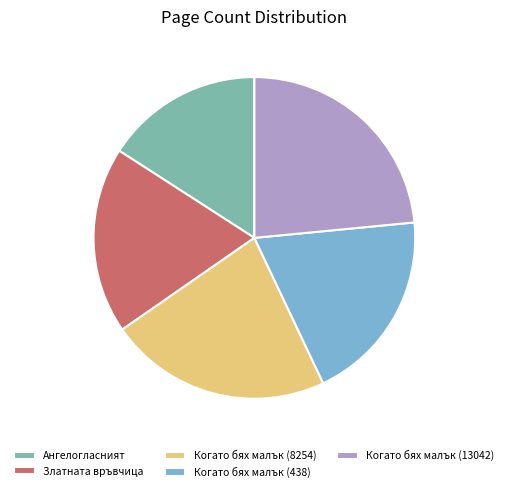

What is the smallest slice in the pie chart?

Ангелогласният